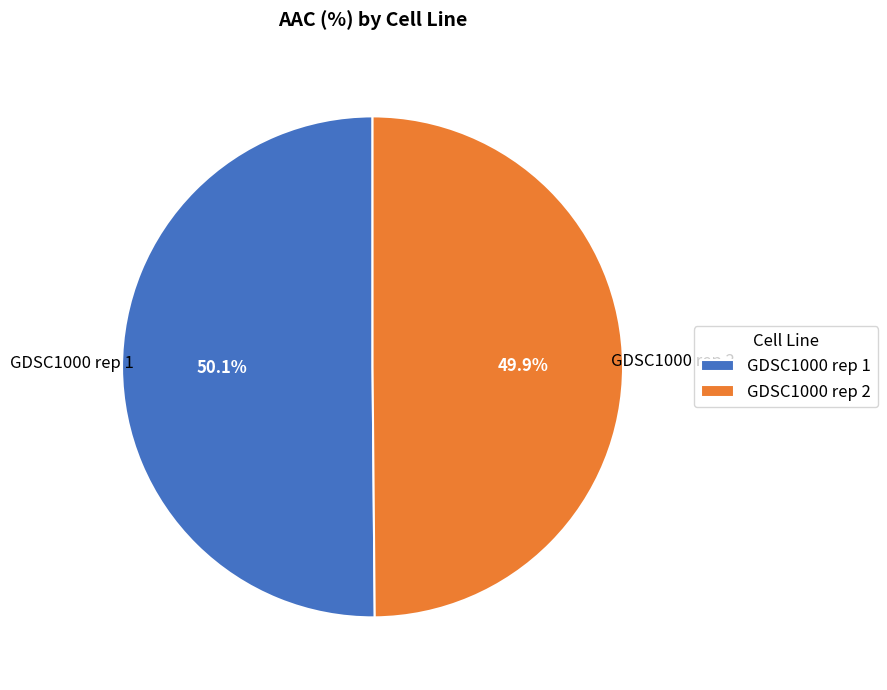

What is the ratio of the value at GDSC1000 rep 2 to the value at GDSC1000 rep 1?

1.0